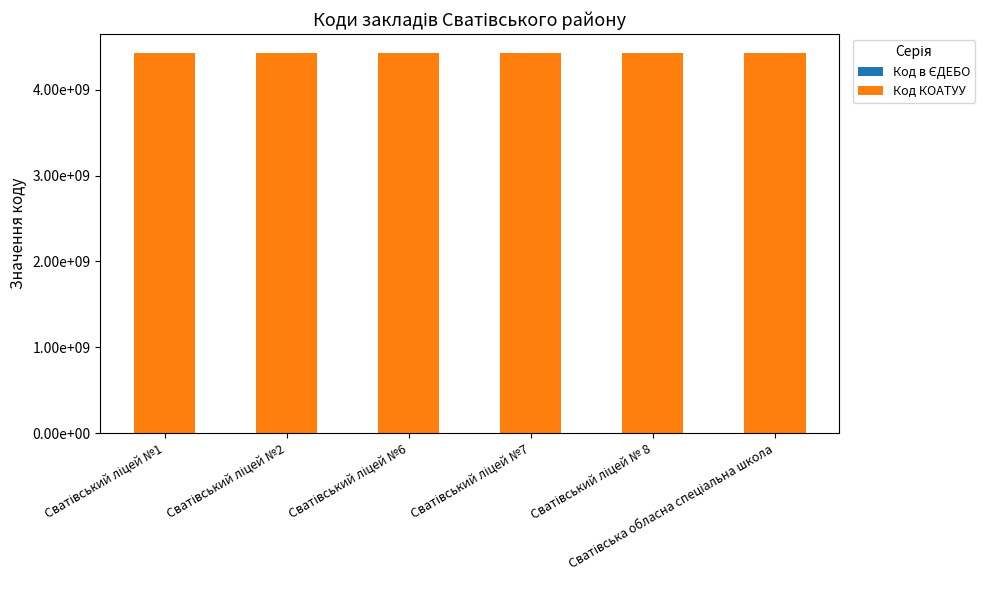

The value of Код КОАТУУ at Сватівська обласна спеціальна школа is 1906470682. True or false?

False